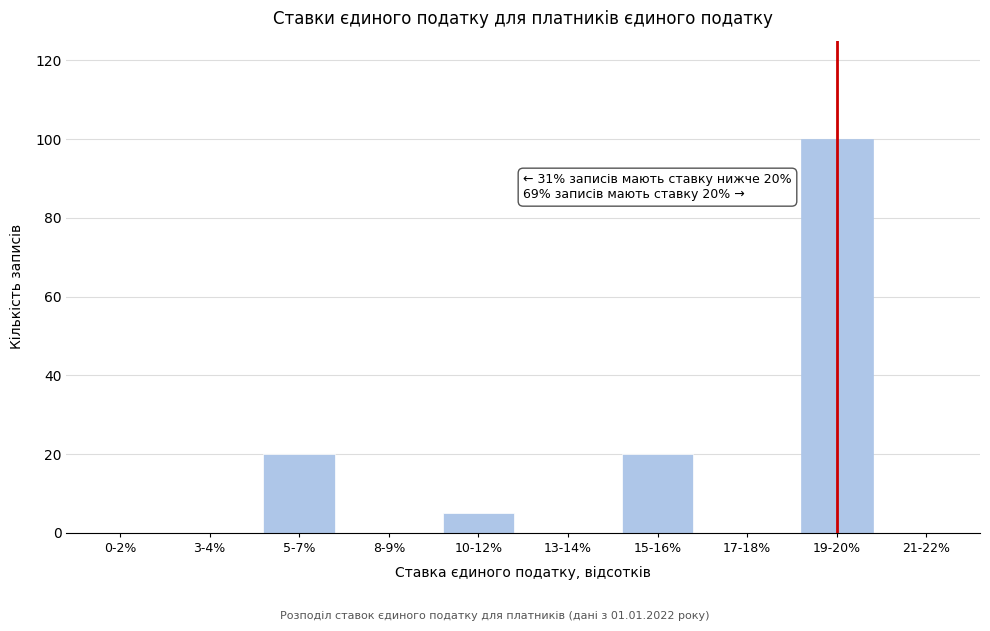

Reading left to right, extract all data points from this chart.

0-2%=0	3-4%=0	5-7%=20	8-9%=0	10-12%=5	13-14%=0	15-16%=20	17-18%=0	19-20%=100	21-22%=0